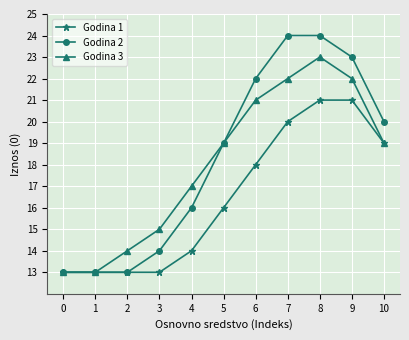

True or false: Godina 1 has more than 2 interior local peaks.

False